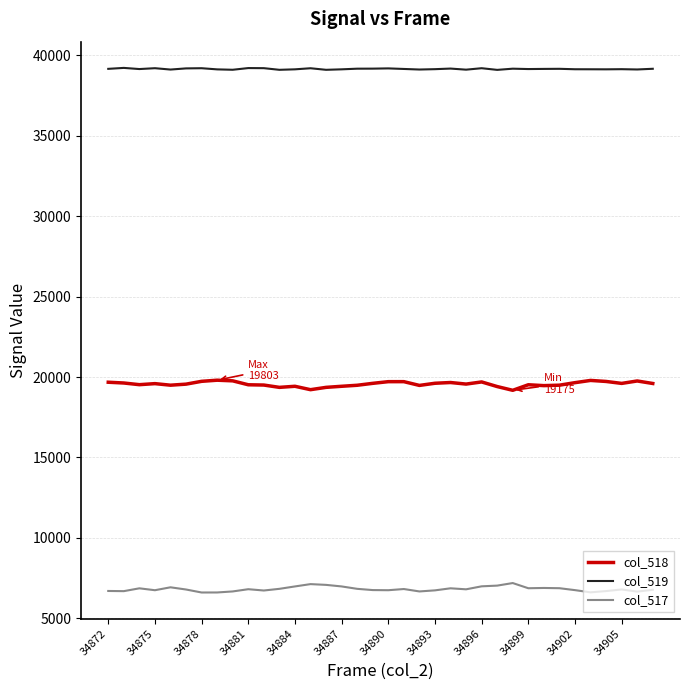

List the series in order of their overall mean, highest first.

col_519, col_518, col_517